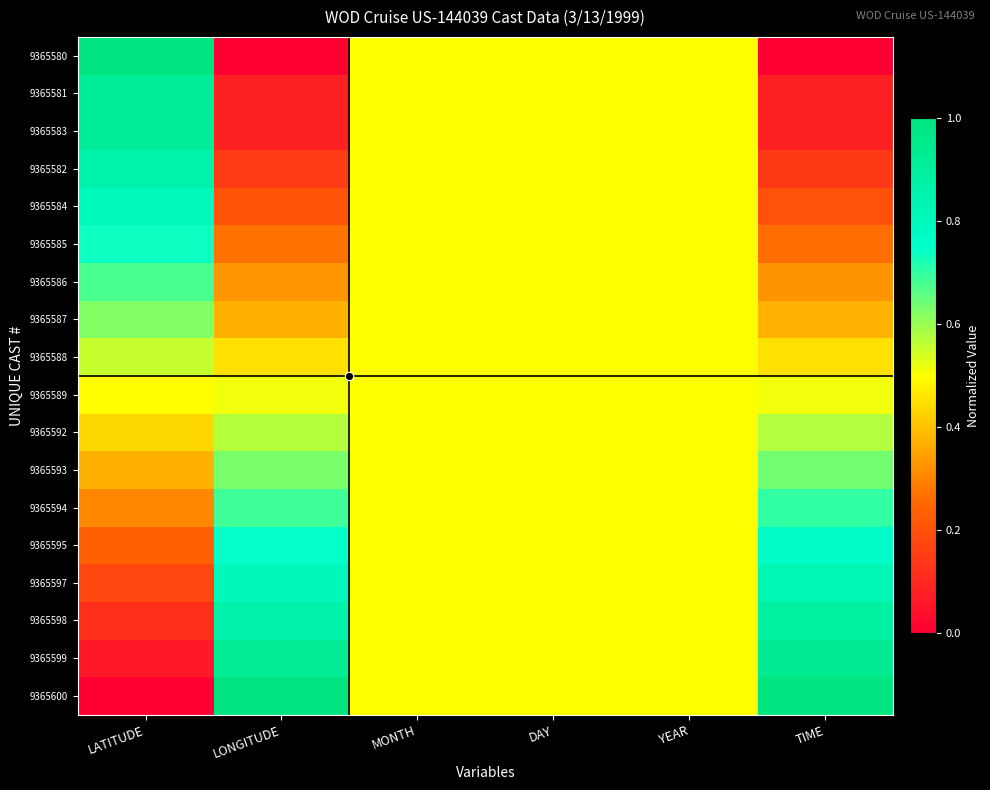

What is the total value across all series at LONGITUDE?

8.7